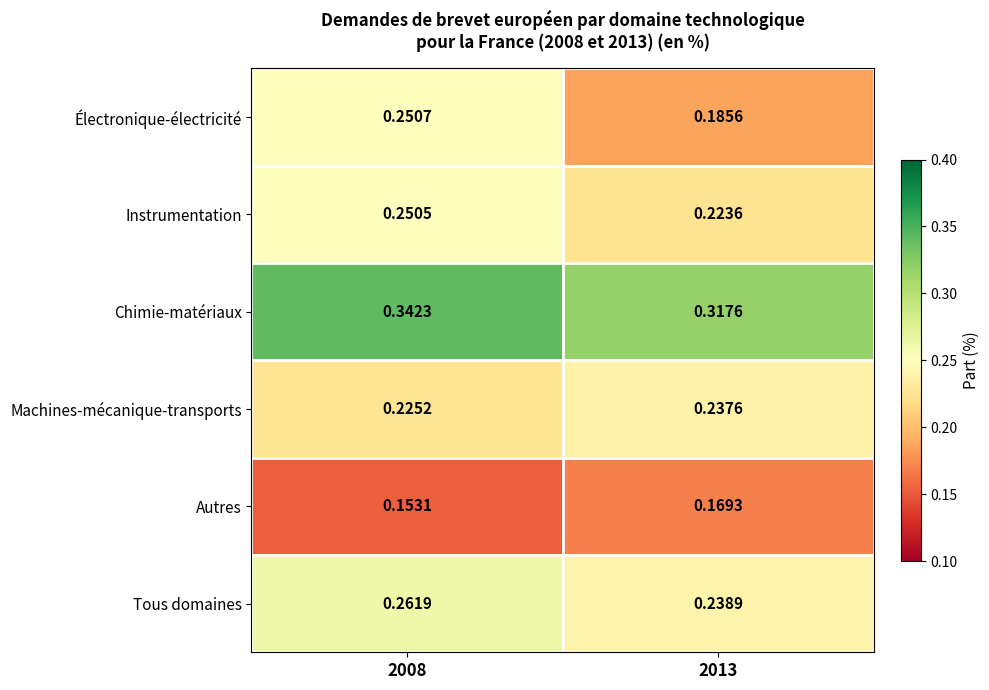

Rank the series by their maximum value, from lowest to highest.

Autres, Machines-mécanique-transports, Instrumentation, Électronique-électricité, Tous domaines, Chimie-matériaux